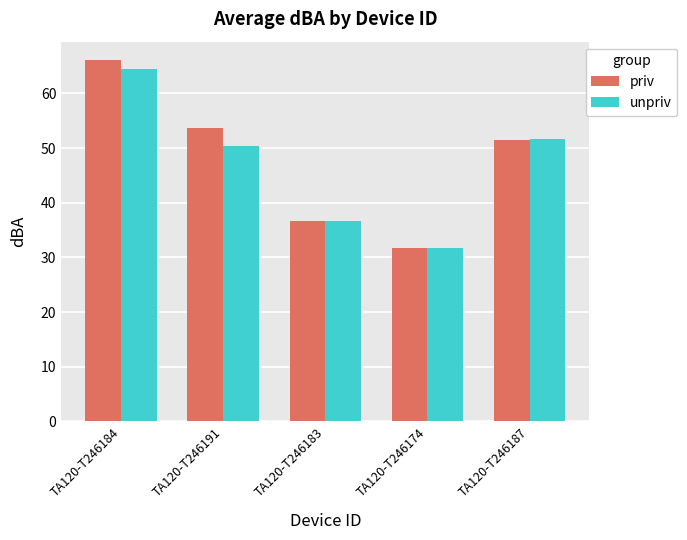

What is the value of the priv bar at the 4th from the left?

31.7